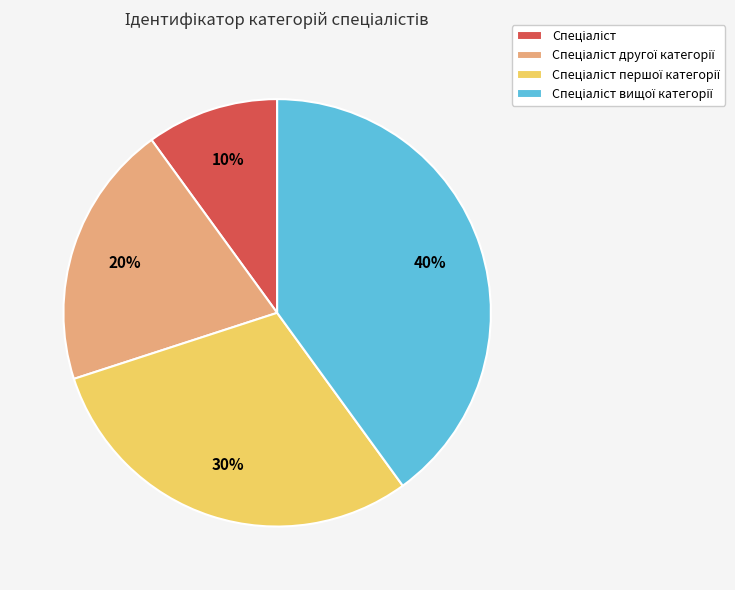

To the nearest percent, what is the average slice percentage?

25%